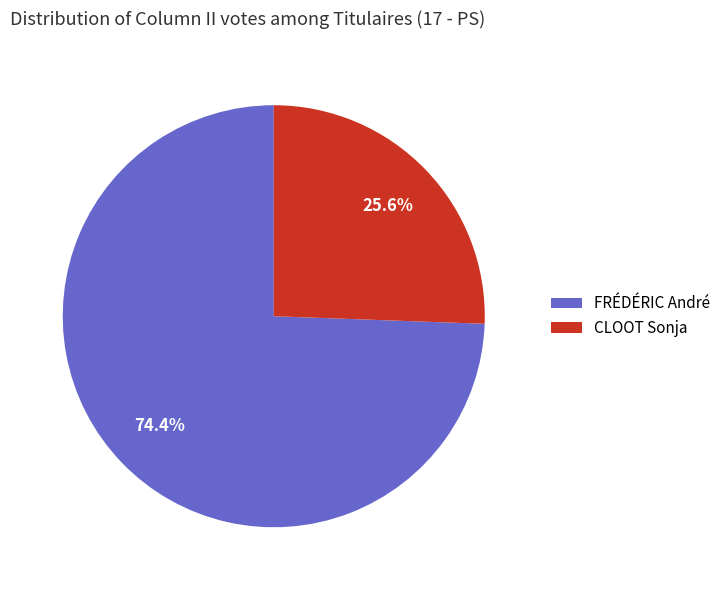

What is the largest slice in the pie chart?

FRÉDÉRIC André